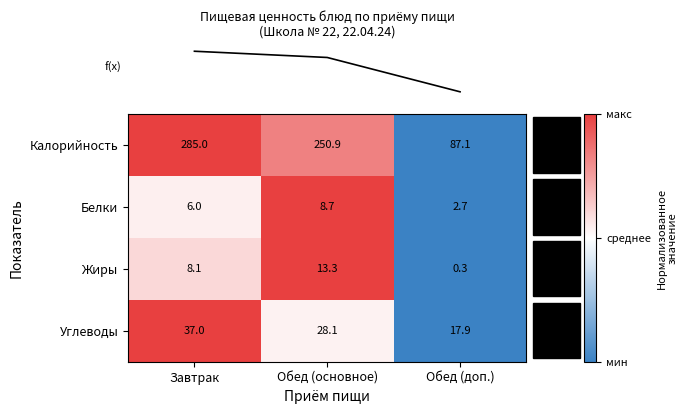

The value of Калорийность at Обед (доп.) is 132.9. True or false?

False